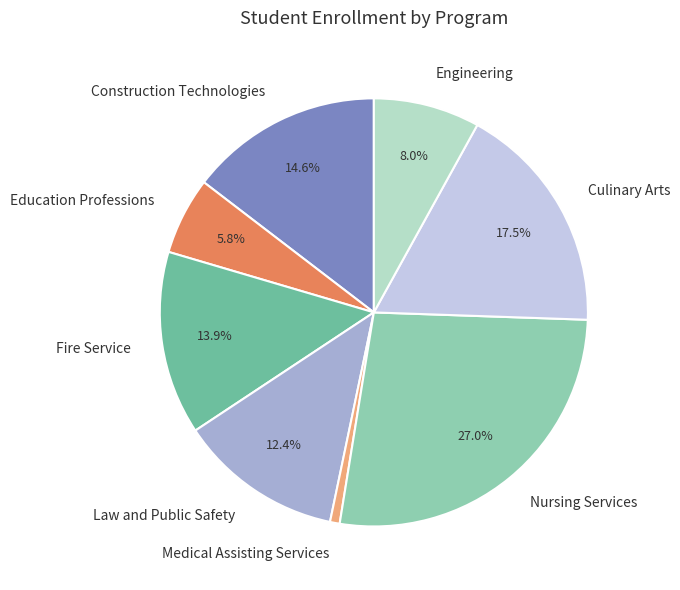

The Law and Public Safety slice represents 21% of the pie. True or false?

False